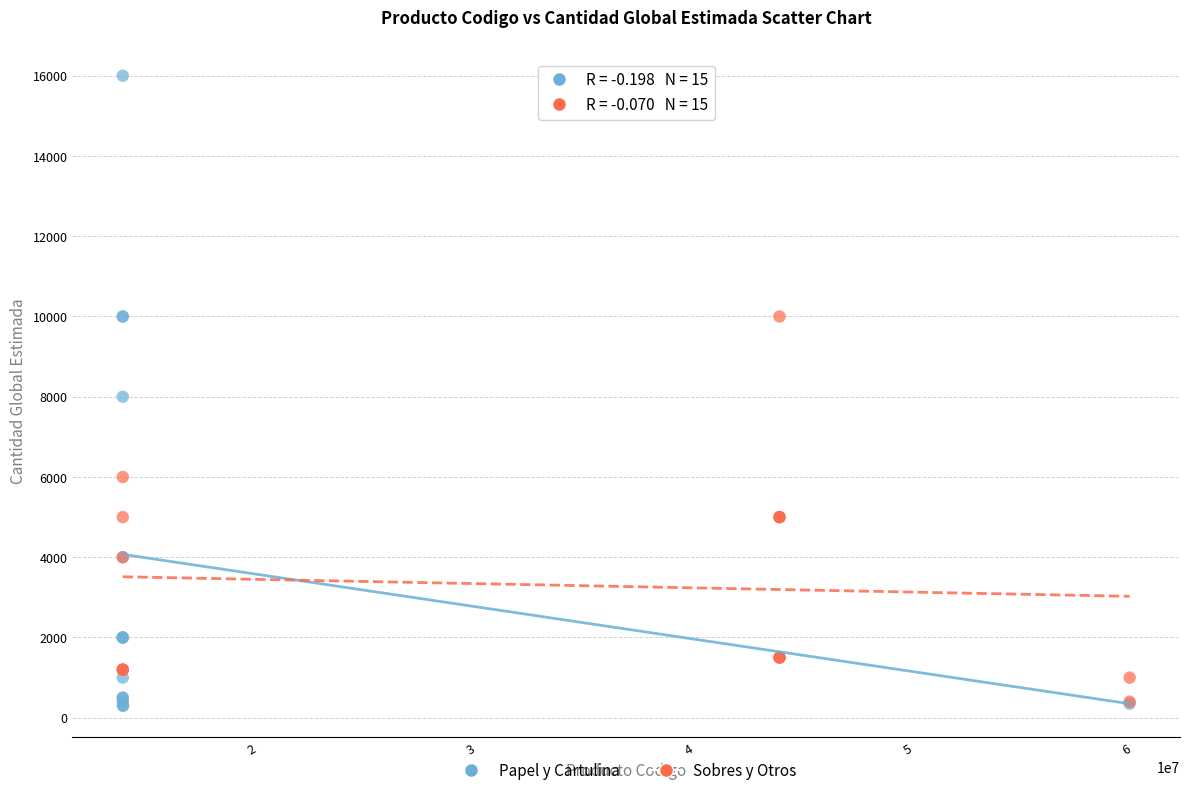

Which series contains the highest Y value?

Papel y Cartulina